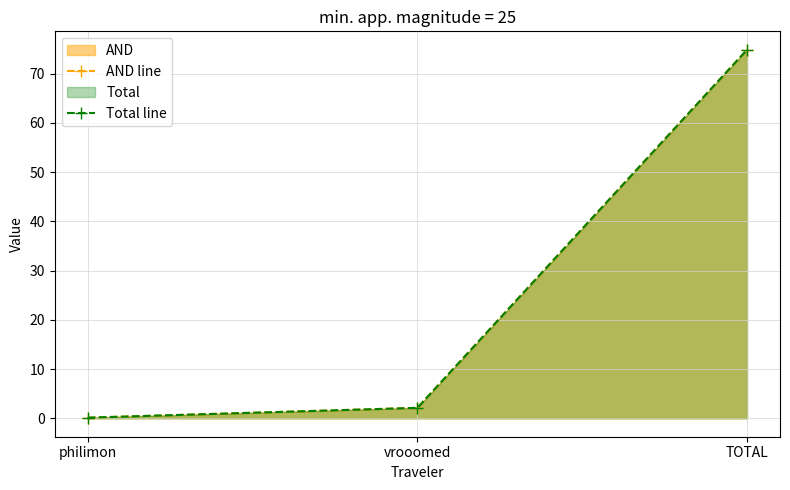

Reading right to left, transcribe all the data shown in this chart.

AND line: 74.8	2.1	0.1
Total line: 74.8	2.1	0.1